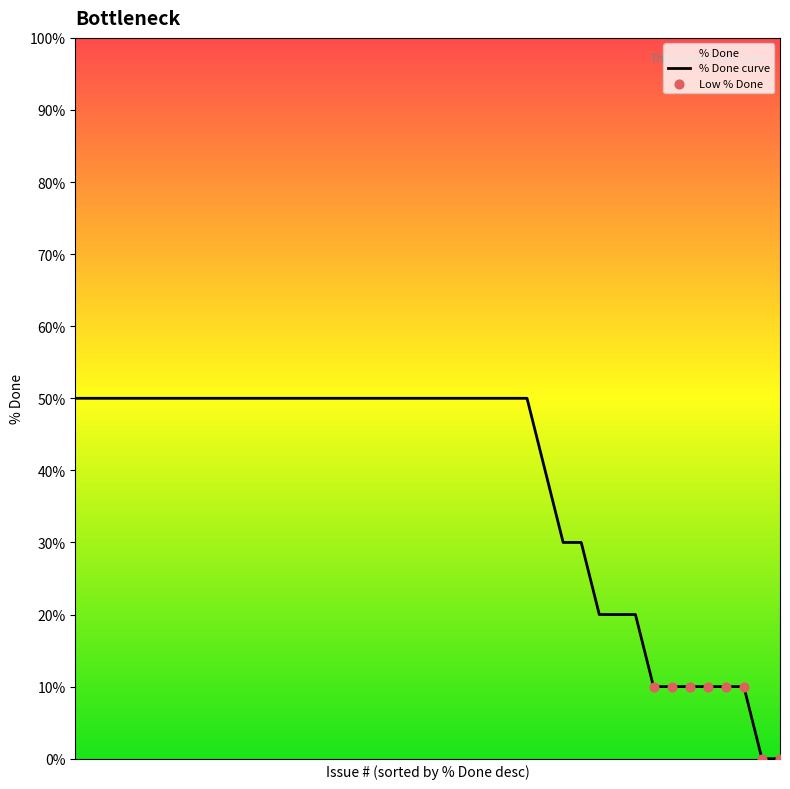

What is the greatest value displayed?

50